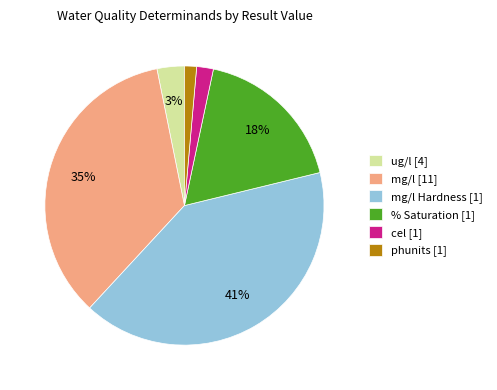

True or false: mg/l [11] accounts for 35% of the total.

True